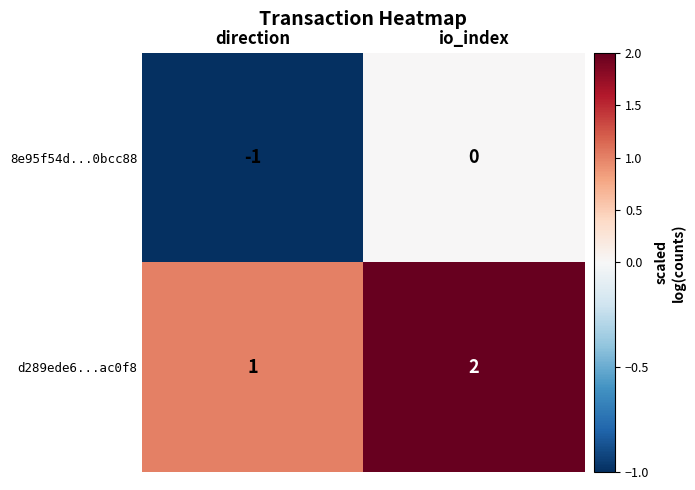

How many values in the d289ede6...ac0f8 series are below 2?

1